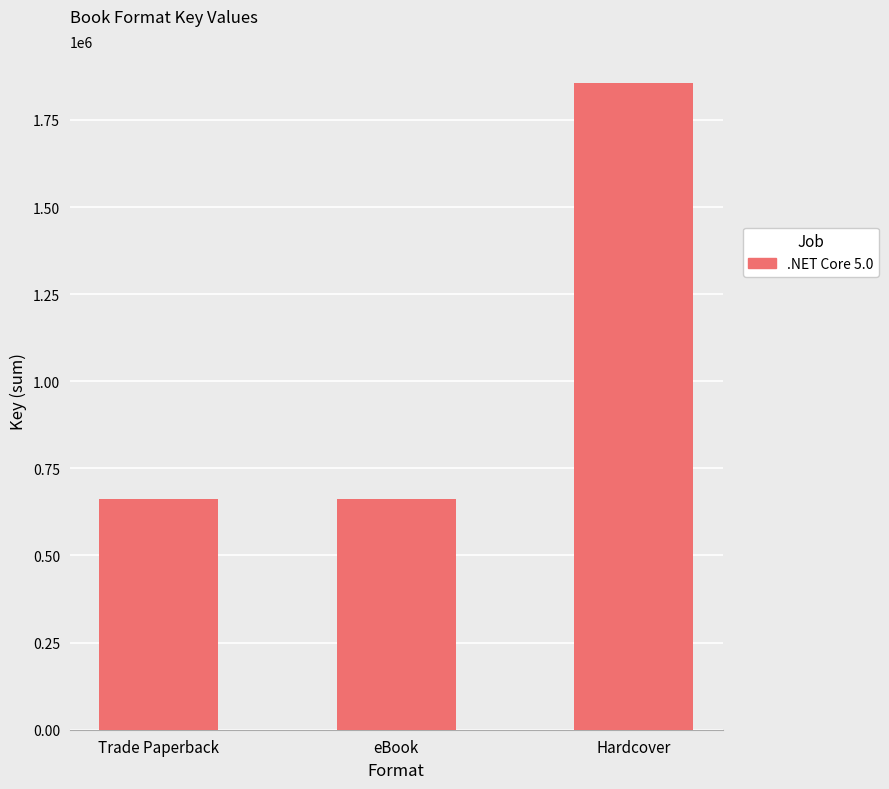

Which label corresponds to the largest value in the chart?

Hardcover